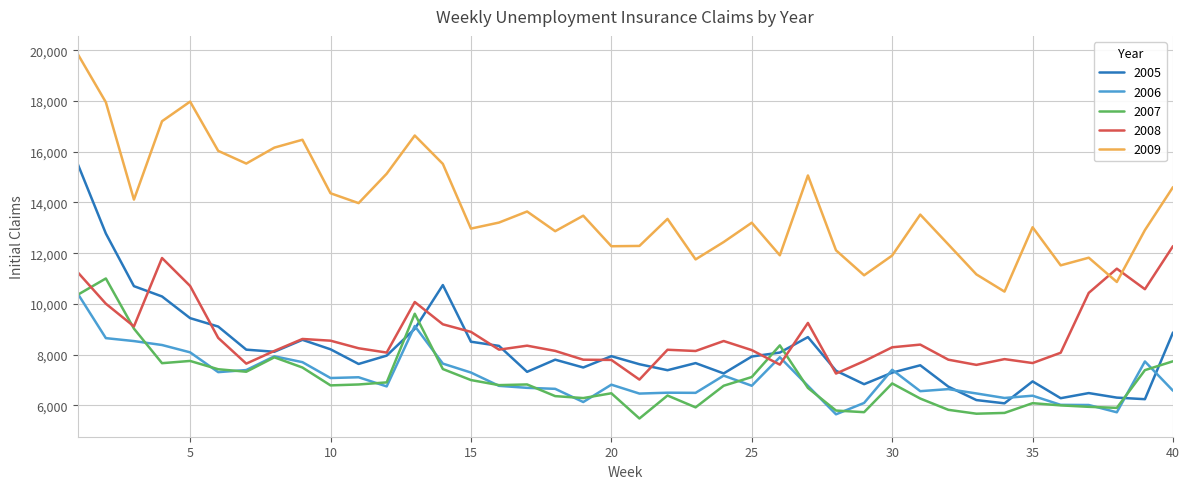

After their last crossing, which series has the higher values: 2005 or 2008?

2008